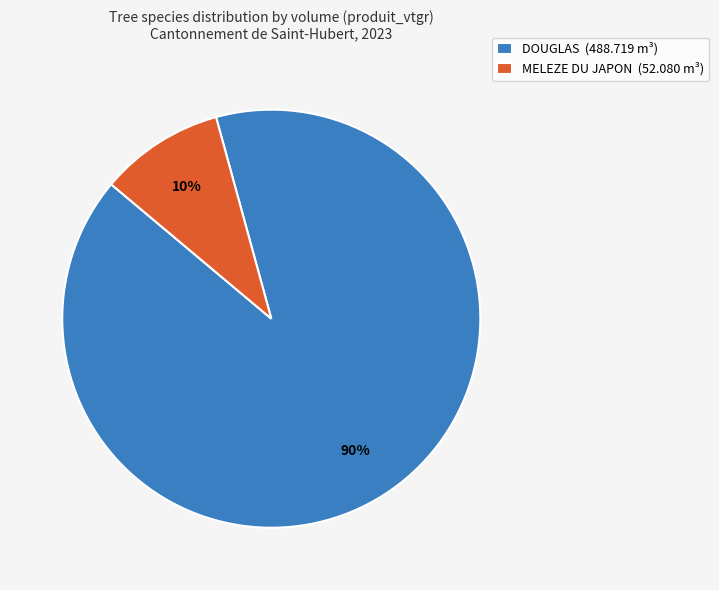

Is it true that DOUGLAS (488.719 m³) is 90% of the pie?

True